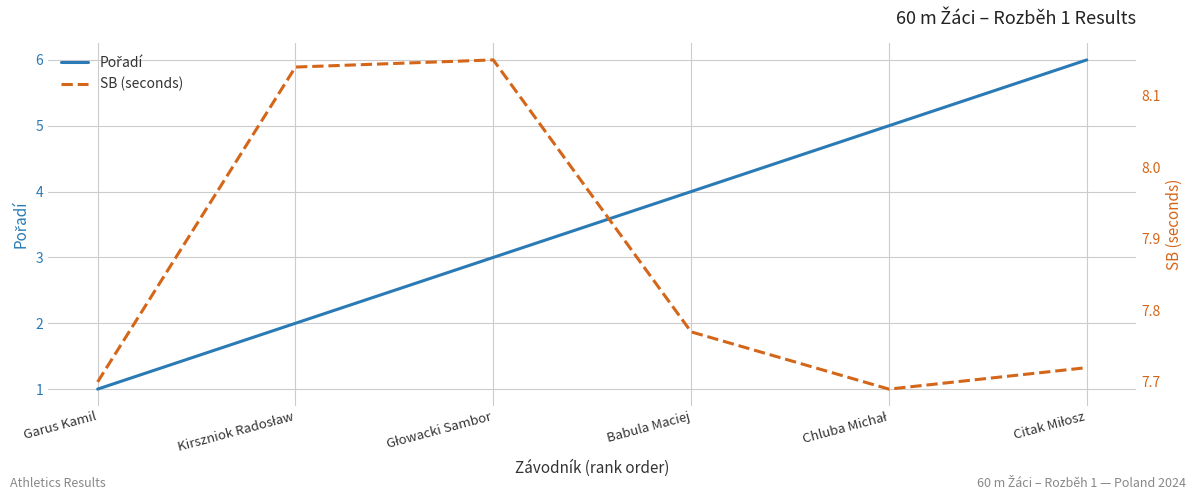

Which series has the largest total across all categories?

SB (seconds)